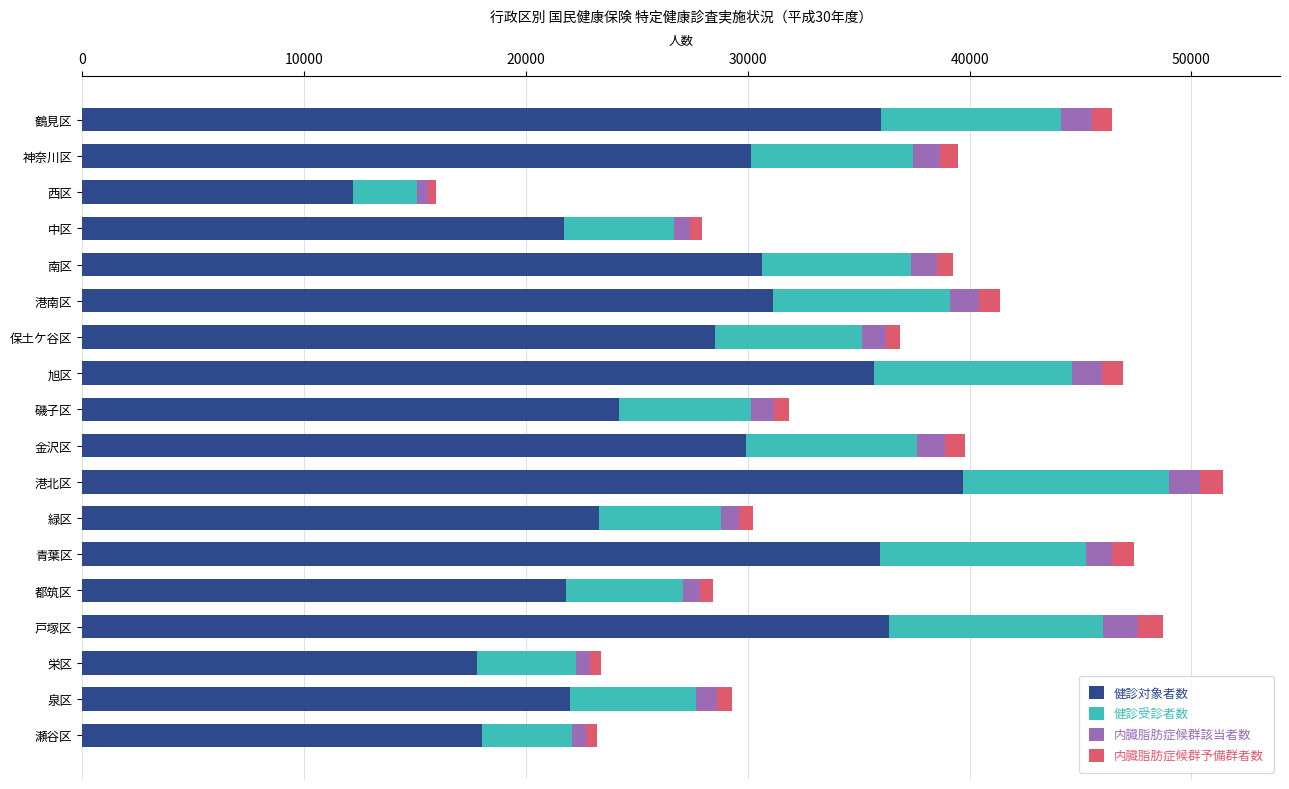

What is the total value across all series at 戸塚区?

48714